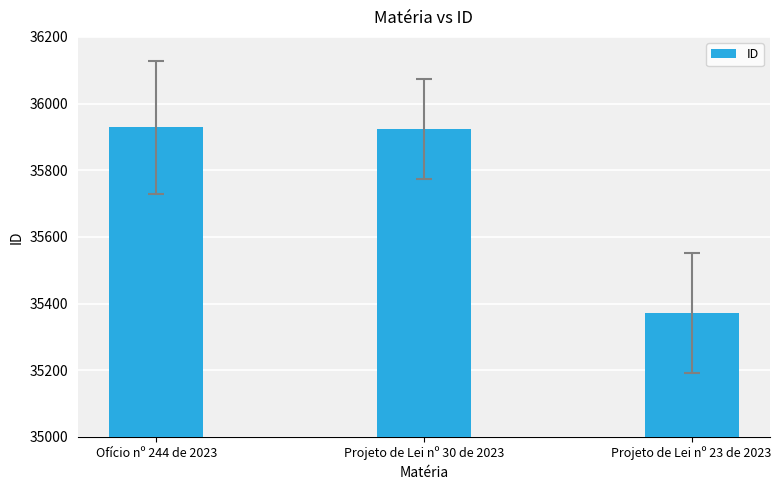

Reading left to right, extract all data points from this chart.

35929	35923	35372